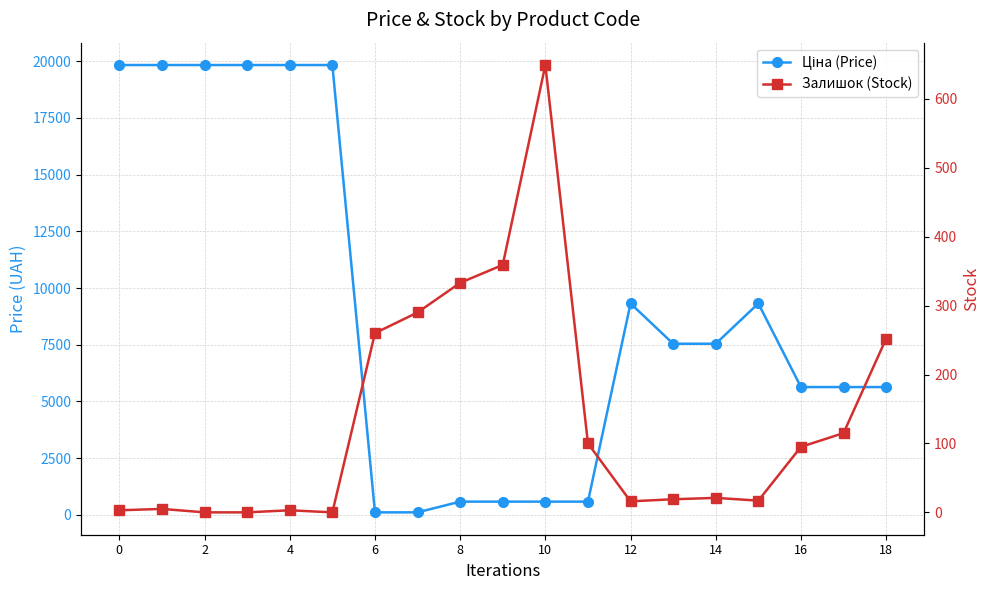

What is the label of the 18th point from the left?

17